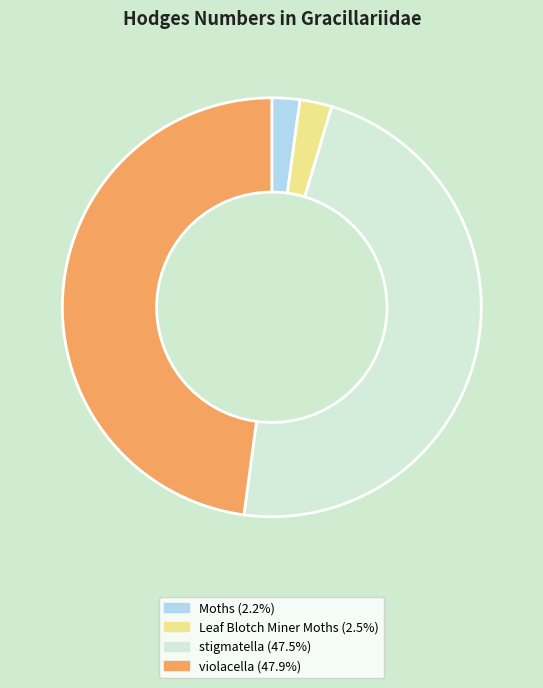

Is Leaf Blotch Miner Moths the majority of the pie?

No